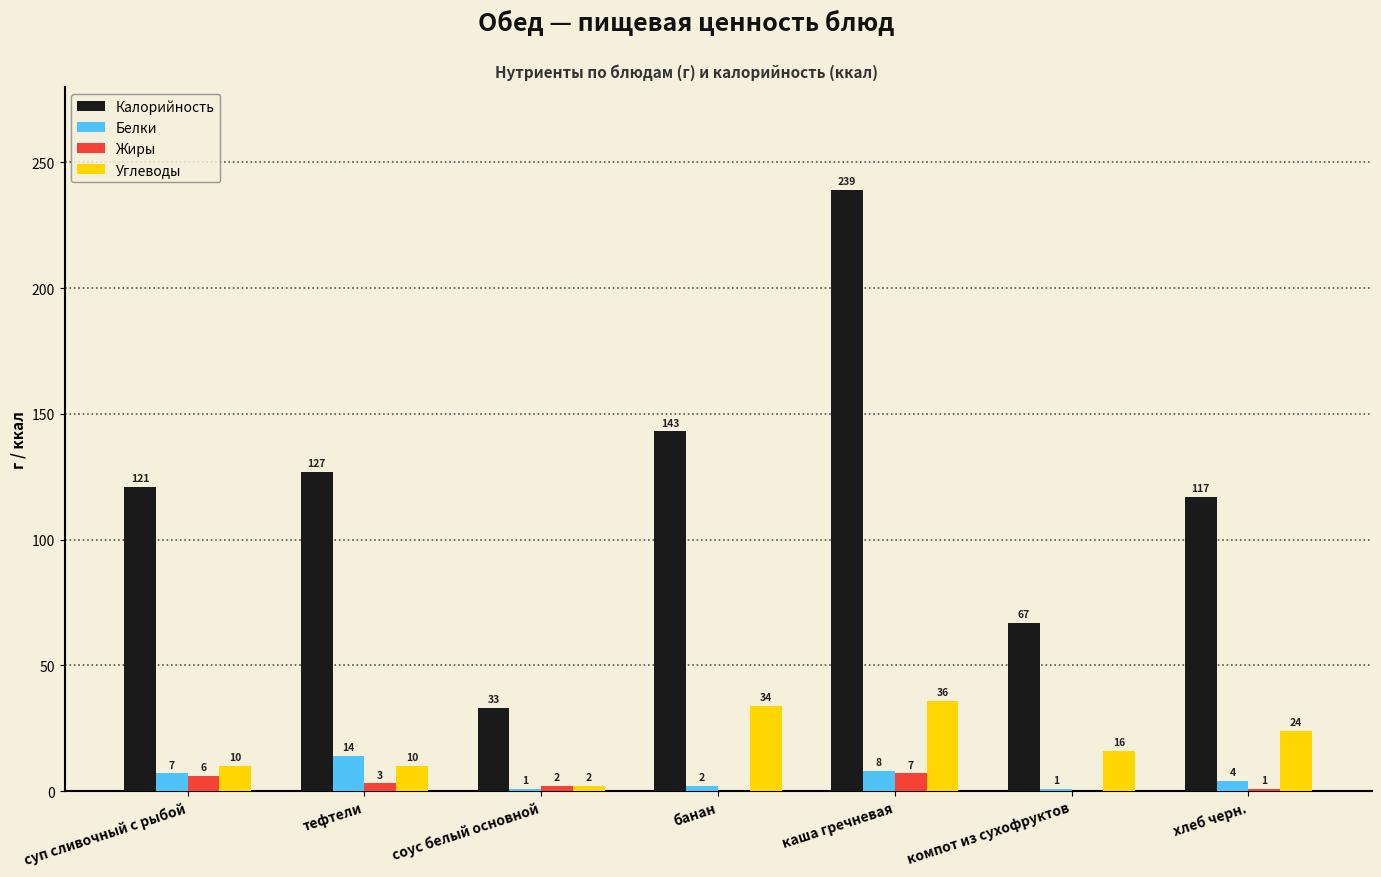

Which label corresponds to the largest value in the chart?

каша гречневая